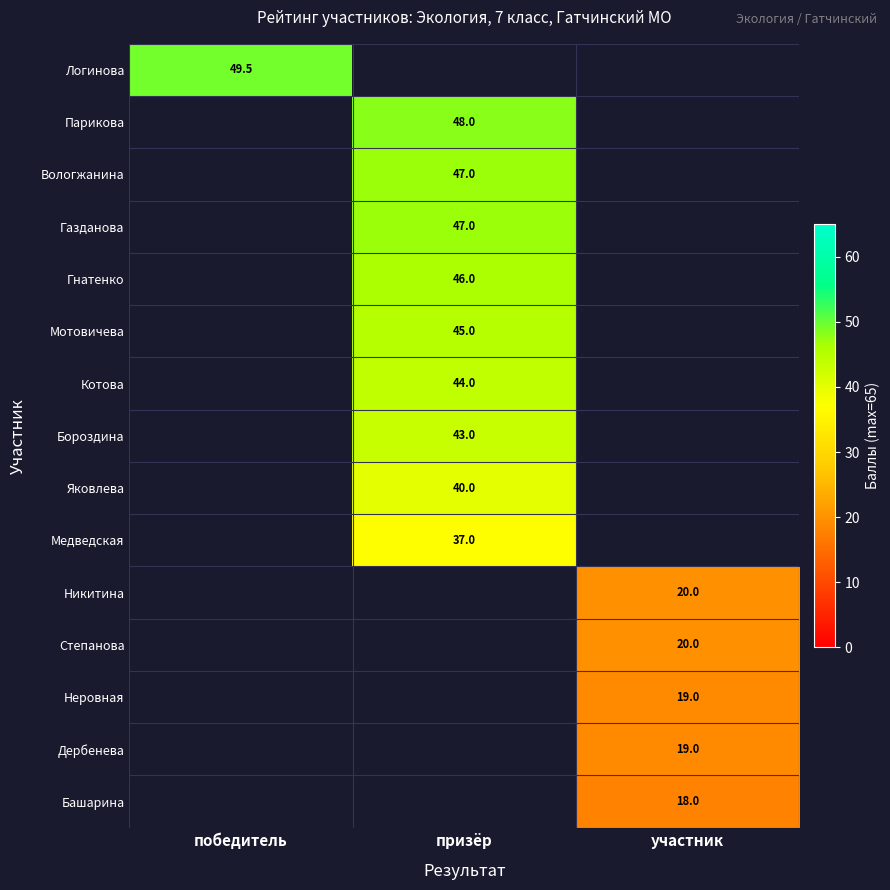

True or false: Вологжанина has a value of 47.0 at призёр.

True